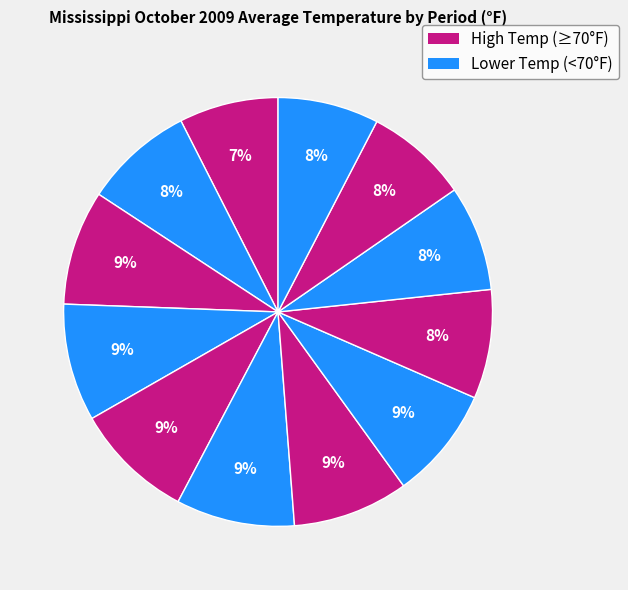

How many segments does this pie chart have?

12